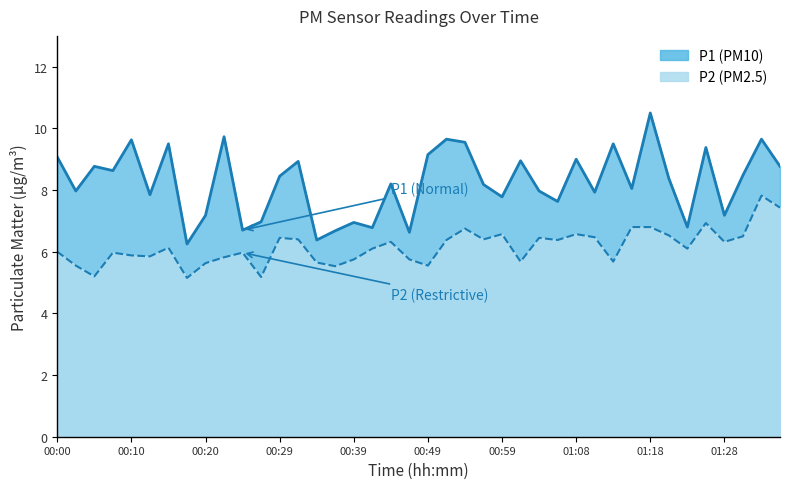

Which category has the lowest value in the P1 series?

00:17